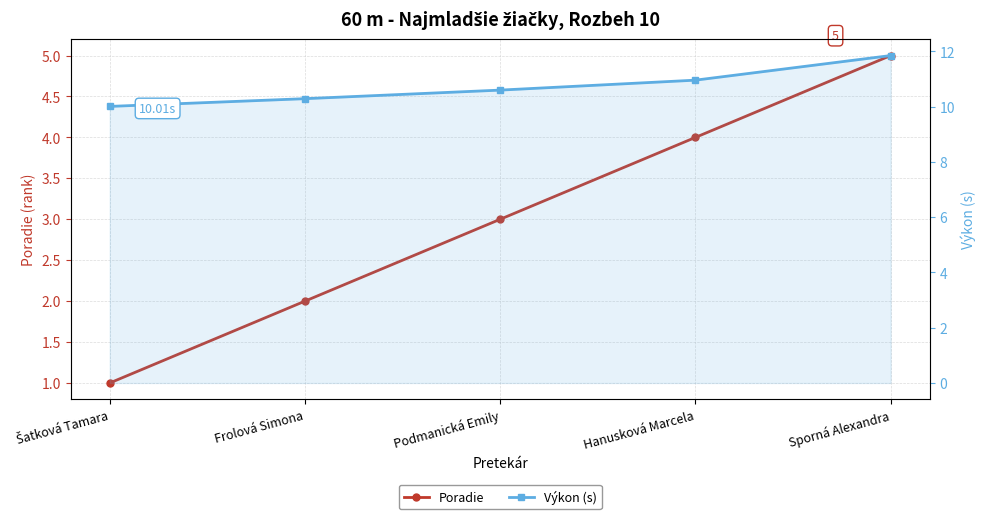

Which series has the largest total across all categories?

Výkon (s)